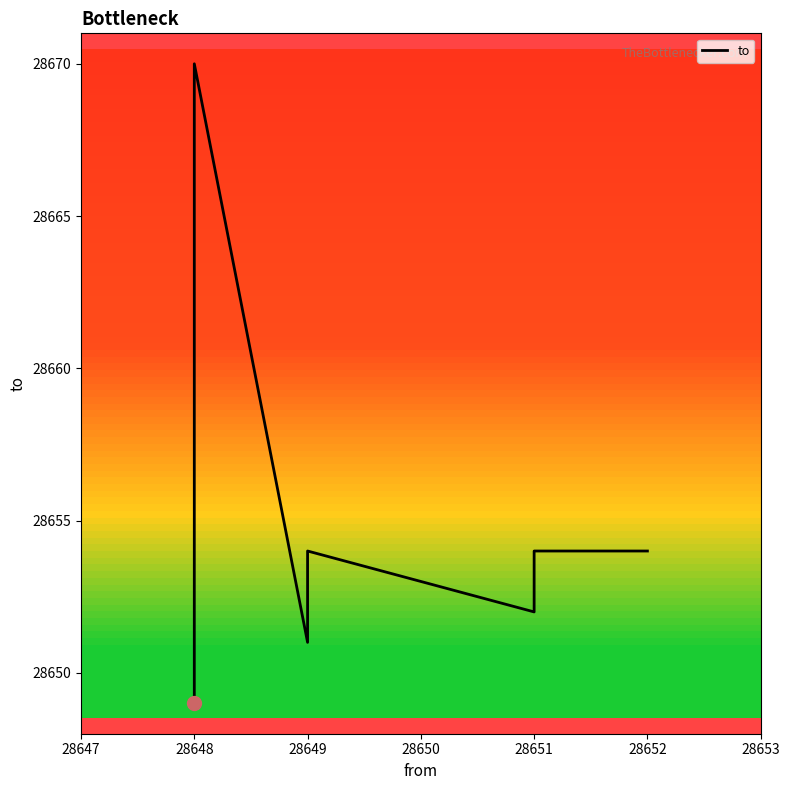

What is the difference between the maximum and minimum values?

21